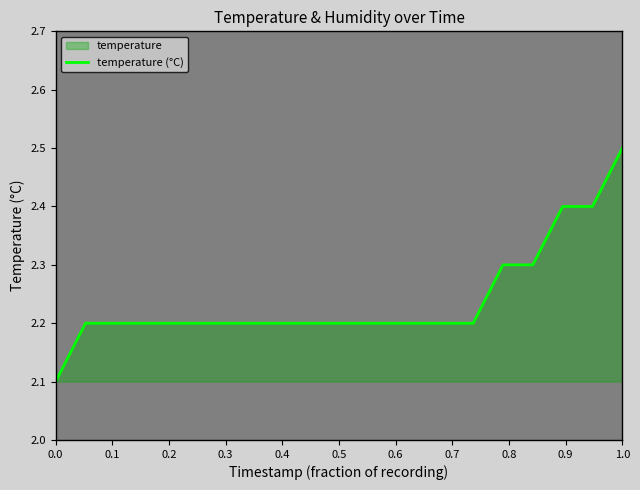

The chart shows a value of 2.5 at 1.0. True or false?

True